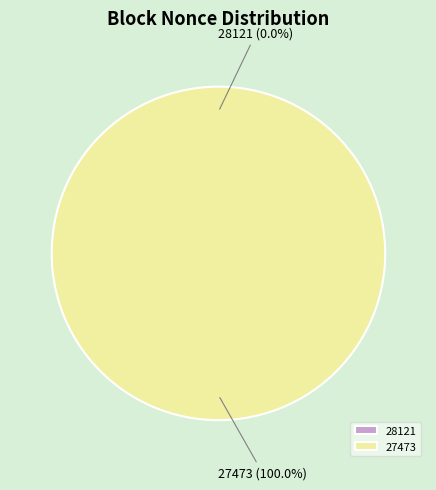

Which category accounts for the majority?

27473